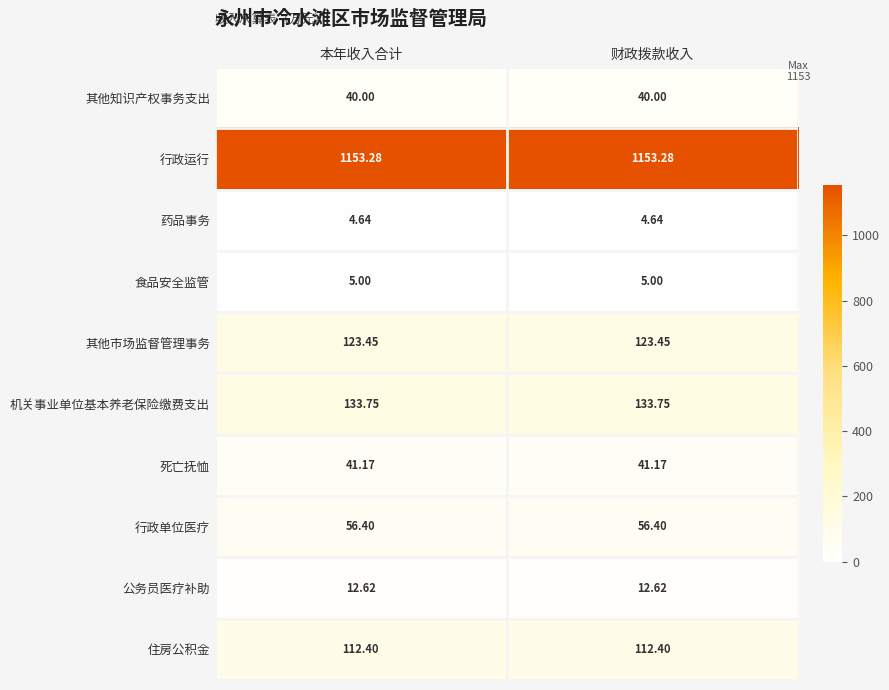

Which series has the largest total across all categories?

行政运行